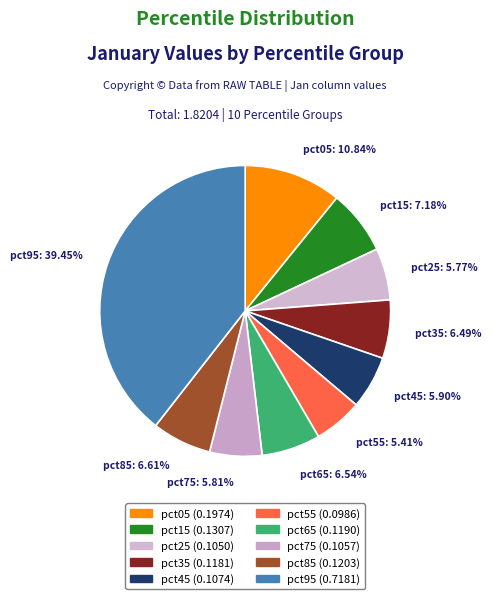

Do pct45 and pct25 together represent more than half of the pie?

No